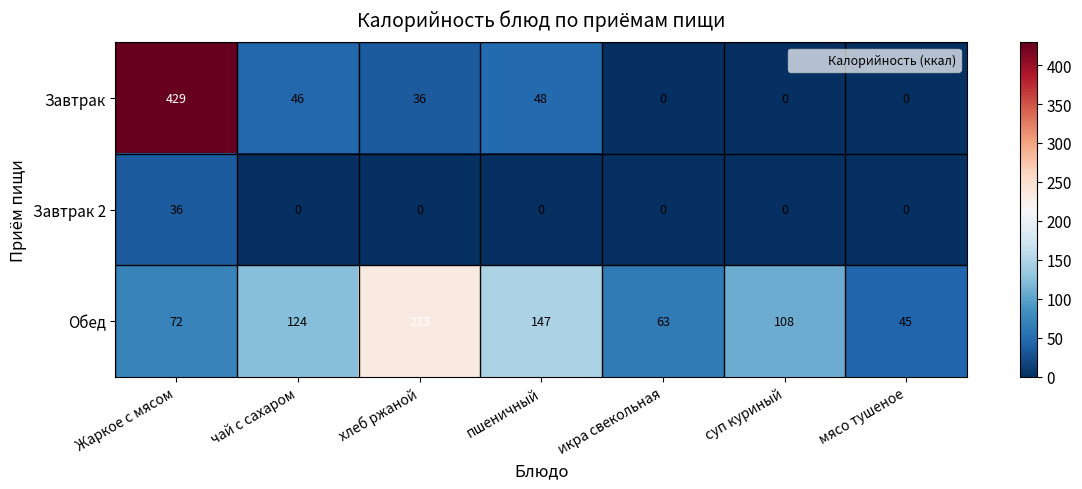

The Завтрак 2 series shows 0 at пшеничный. True or false?

True